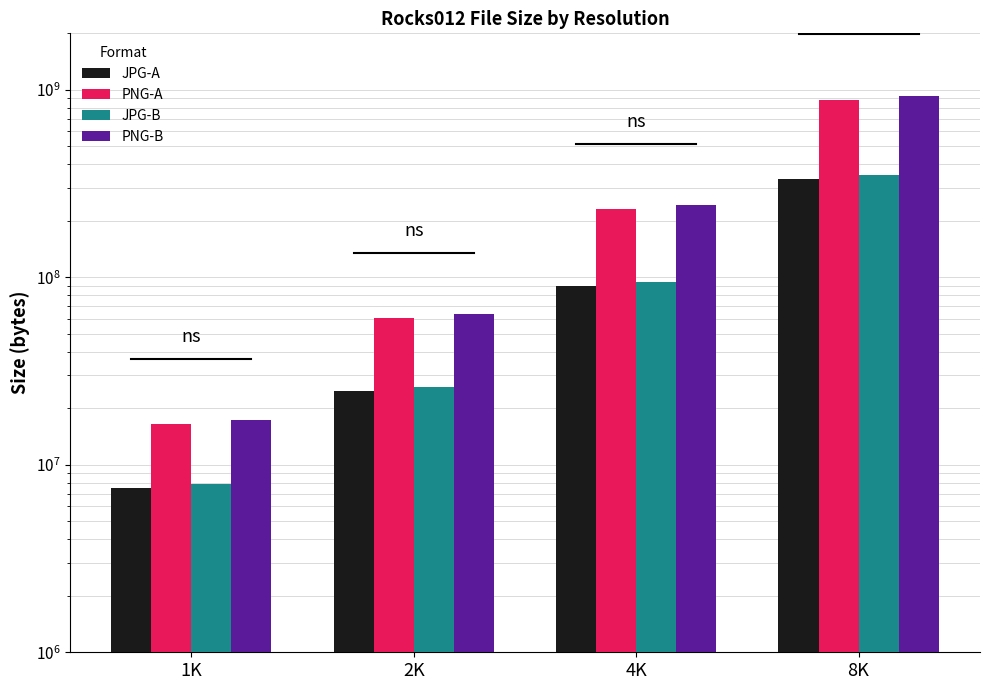

What is the sum of the JPG-B values at 1K and 8K?

360498847.8